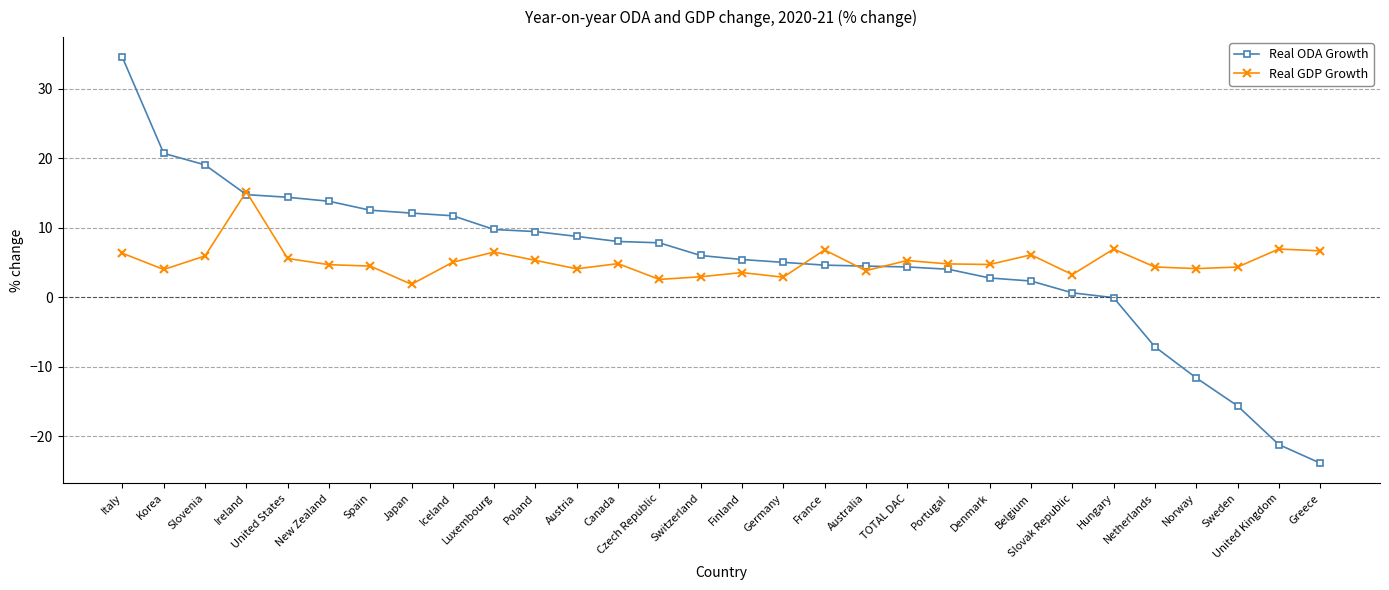

What is the difference between the highest and lowest values at Netherlands?

11.5